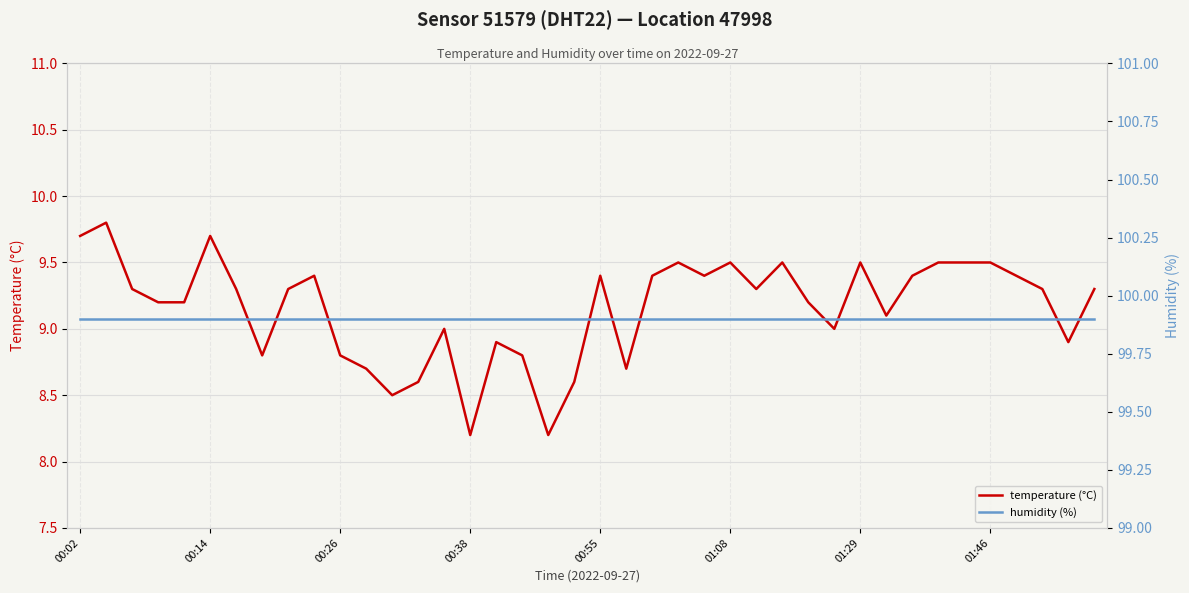

Reading left to right, list all the values displayed in this chart.

temperature (°C): 9.7	9.8	9.3	9.2	9.2	9.7	9.3	8.8	9.3	9.4	8.8	8.7	8.5	8.6	9.0	8.2	8.9	8.8	8.2	8.6	9.4	8.7	9.4	9.5	9.4	9.5	9.3	9.5	9.2	9.0	9.5	9.1	9.4	9.5	9.5	9.5	9.4	9.3	8.9	9.3
humidity (%): 99.9	99.9	99.9	99.9	99.9	99.9	99.9	99.9	99.9	99.9	99.9	99.9	99.9	99.9	99.9	99.9	99.9	99.9	99.9	99.9	99.9	99.9	99.9	99.9	99.9	99.9	99.9	99.9	99.9	99.9	99.9	99.9	99.9	99.9	99.9	99.9	99.9	99.9	99.9	99.9